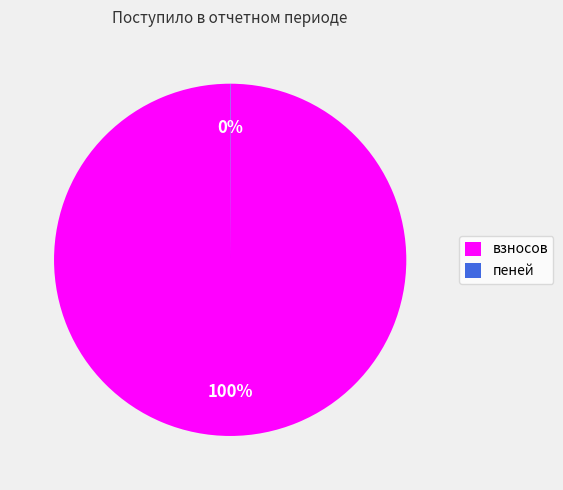

Is взносов the majority of the pie?

Yes